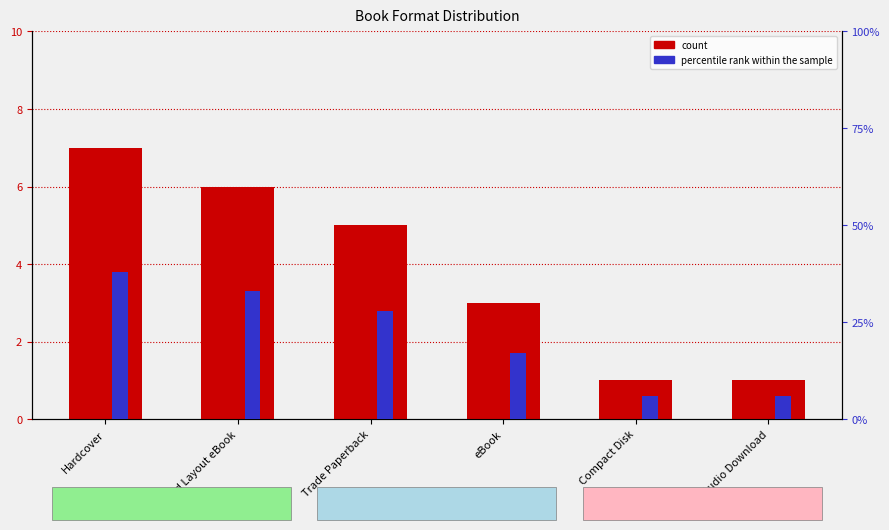

Reading left to right, extract all data points from this chart.

count: 7	6	5	3	1	1
percentile rank within the sample: 38	33	28	17	6	6